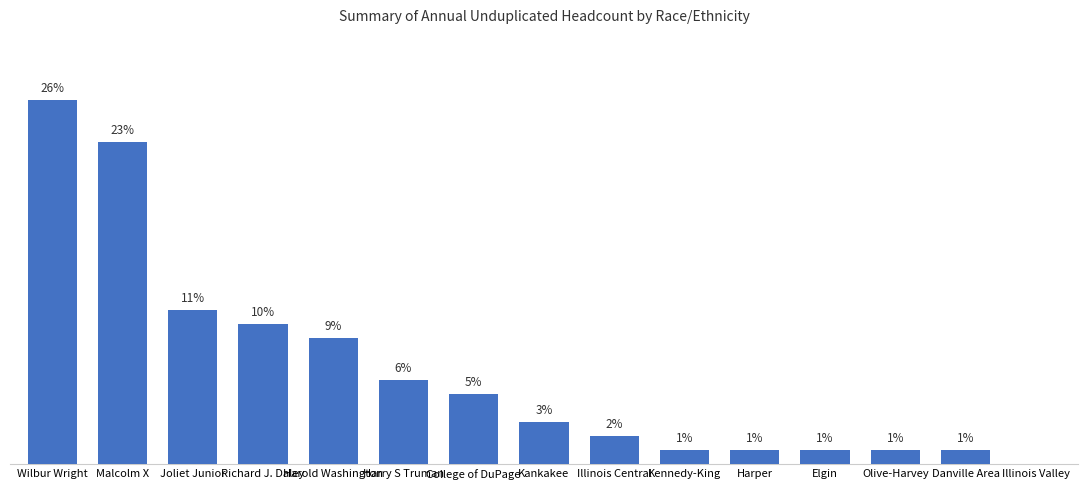

Are the bars horizontal?

No